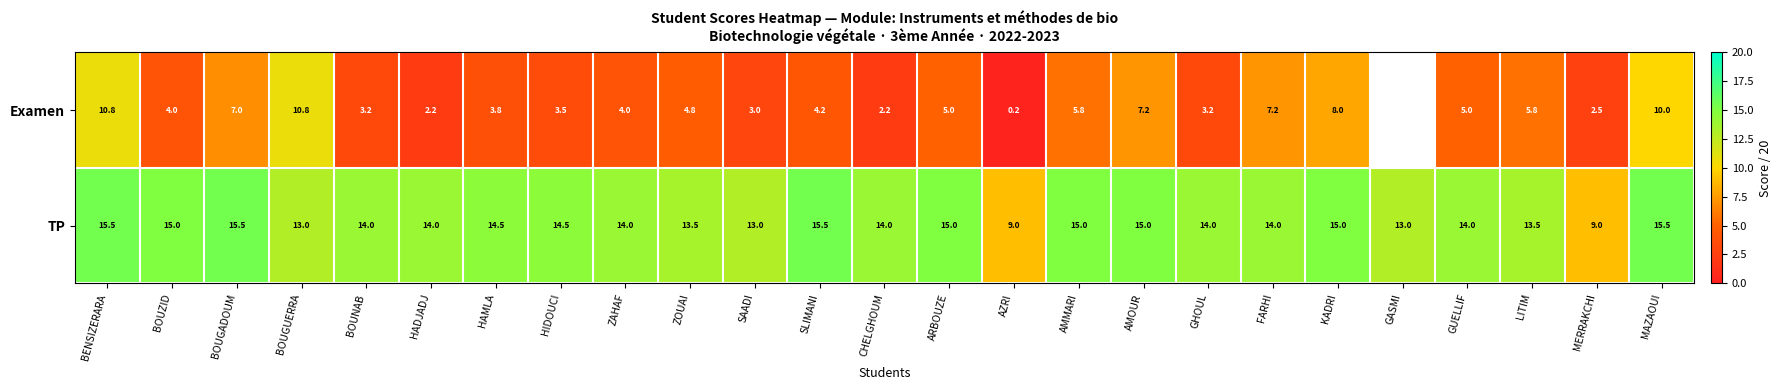

Where does the TP series first go above 14?

BENSIZERARA